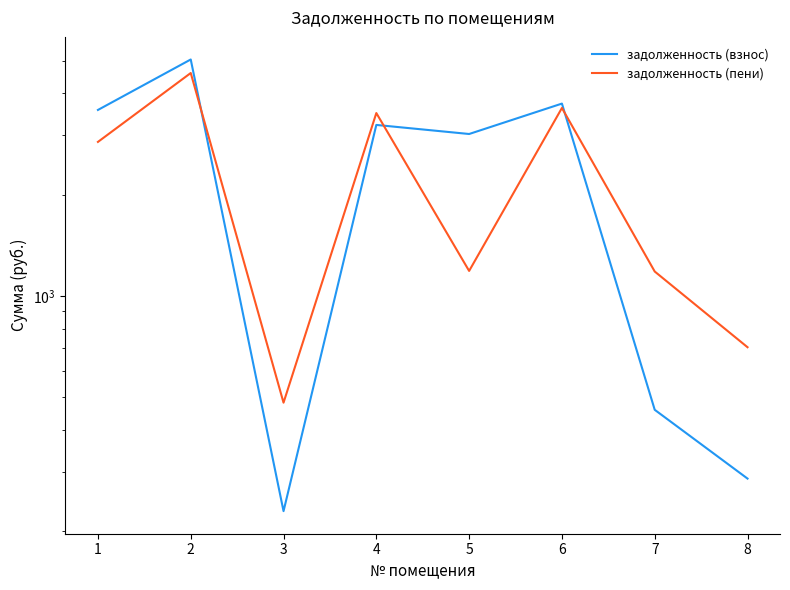

Reading left to right, transcribe all the data shown in this chart.

задолженность (взнос): 1=3568.8	2=5040.5	3=229.5	4=3221.3	5=3027.6	6=3727.6	7=459.0	8=286.7
задолженность (пени): 1=2868.1	2=4594.5	3=482.0	4=3493.8	5=1186.7	6=3617.1	7=1181.9	8=704.2